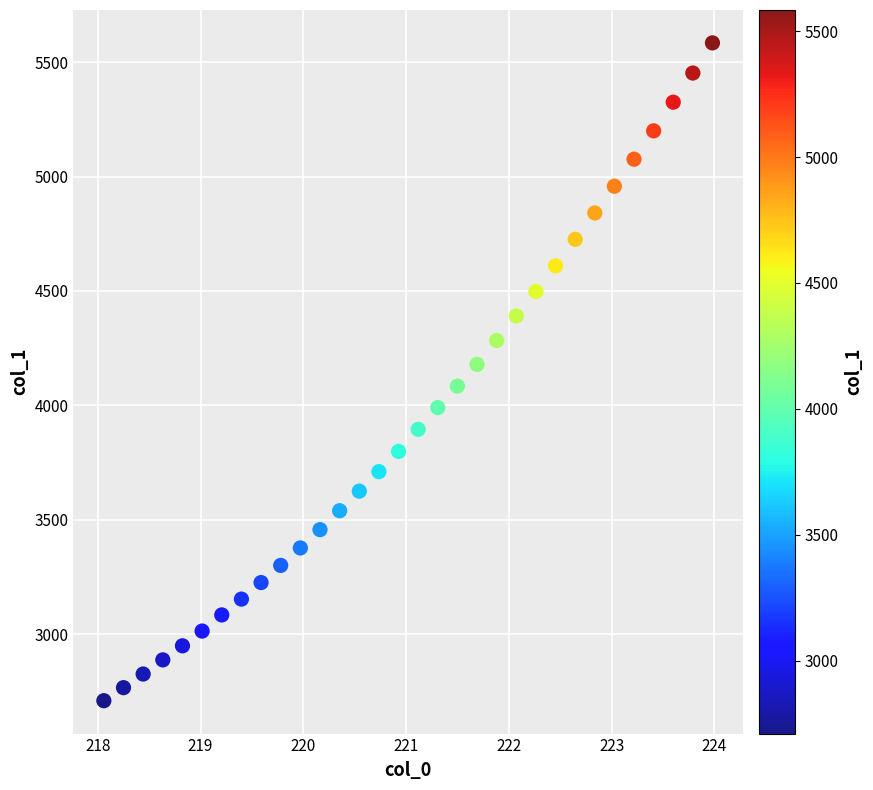

What is the range of X values (max minus min)?

5.9